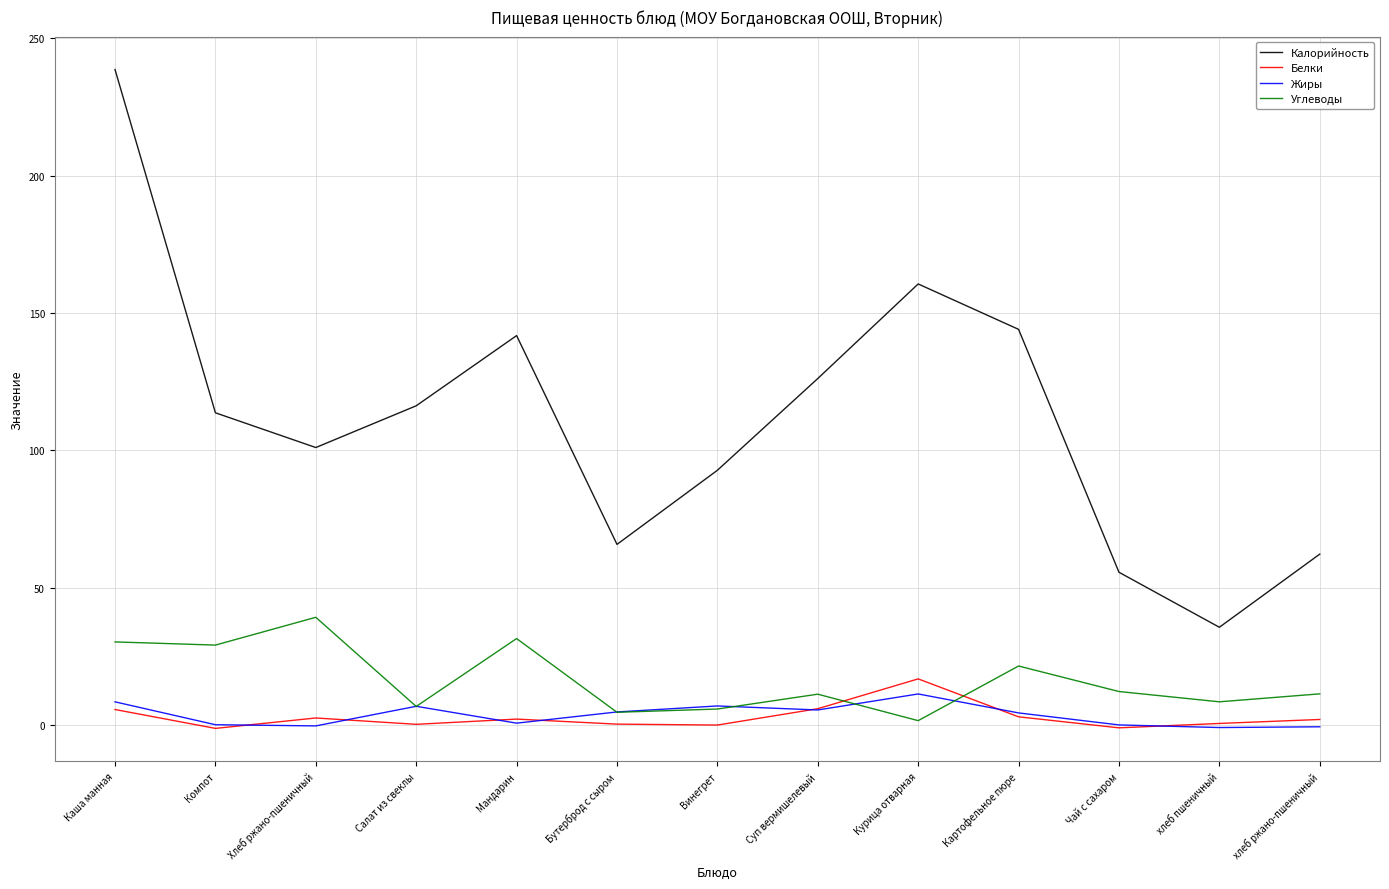

Is it true that Калорийность equals 65.8 at Бутерброд с сыром?

True